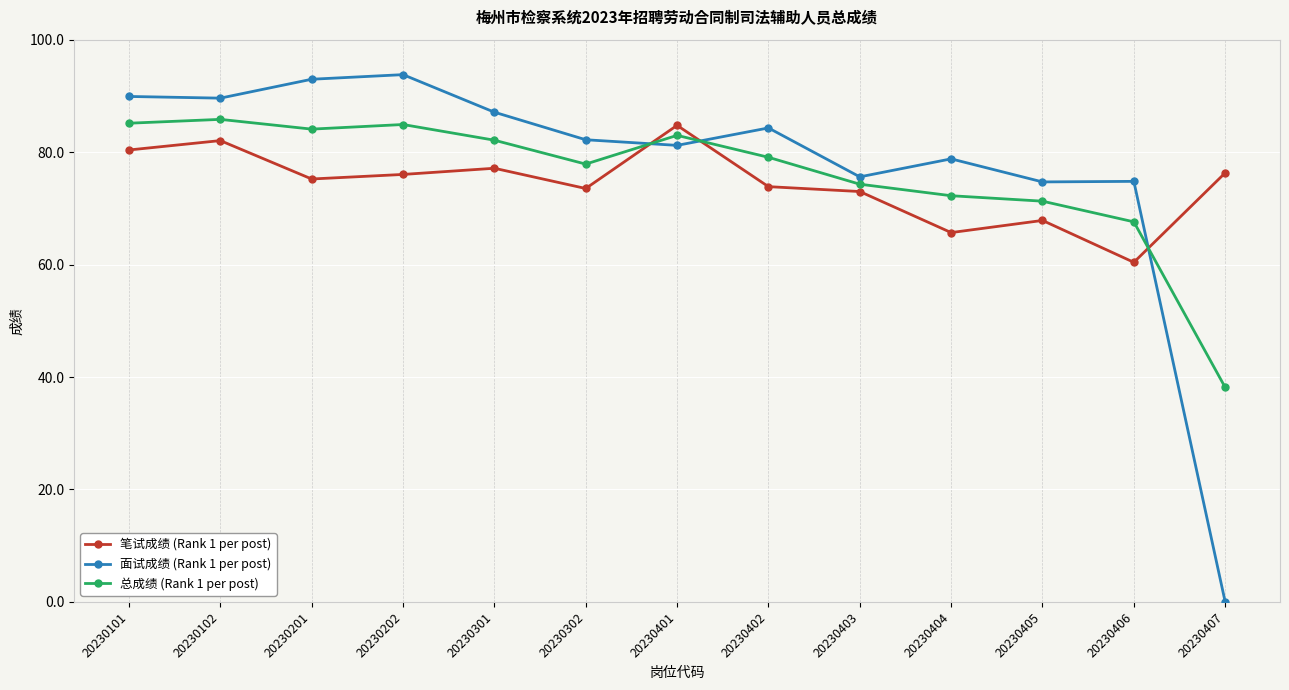

What is the difference between the maximum and minimum values in the 总成绩 (Rank 1 per post) series?

47.7